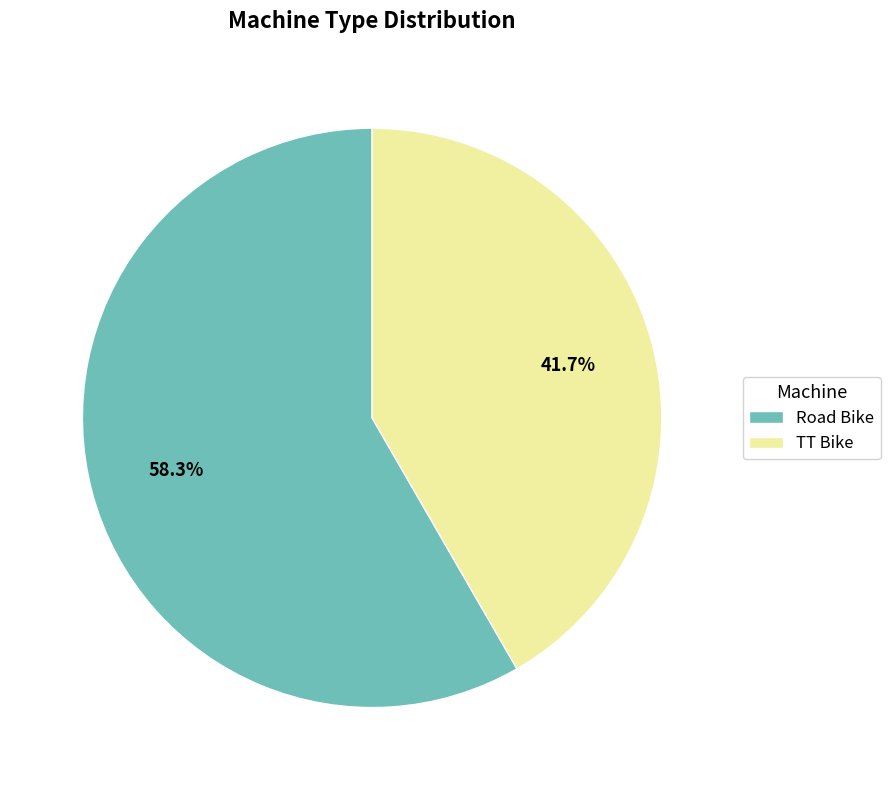

What percentage do TT Bike and Road Bike together represent?

100.0%